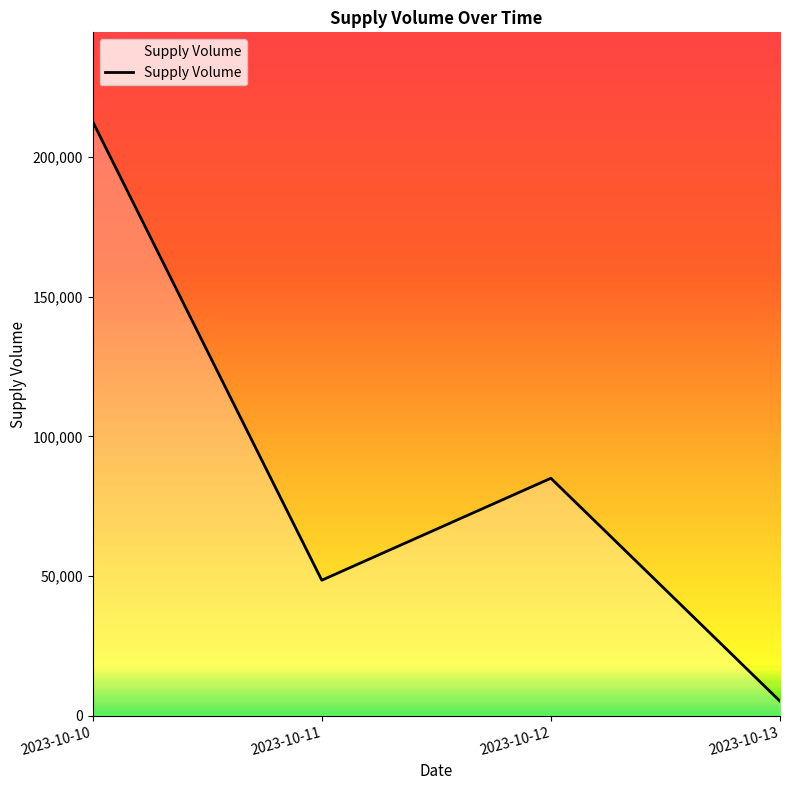

What is the difference between the second highest and second lowest values?

36500